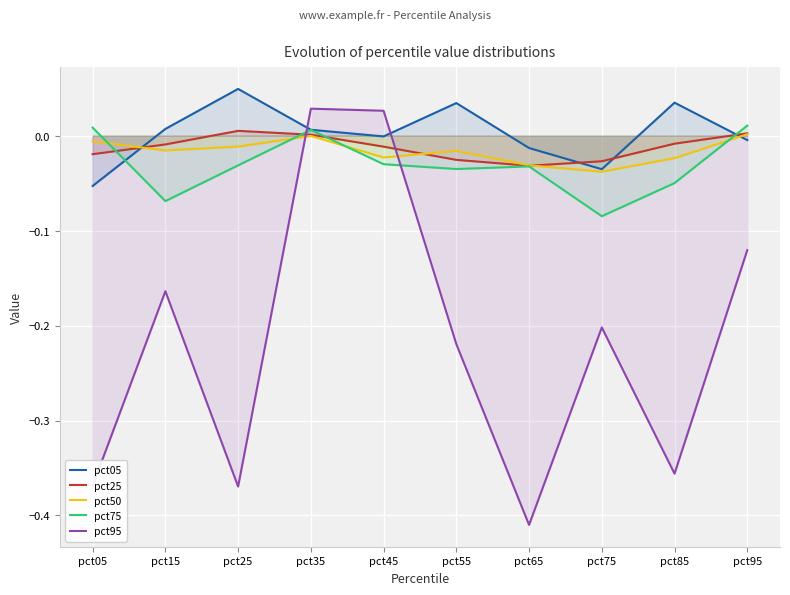

What is the spread (max minus min) of values at pct15?

0.2